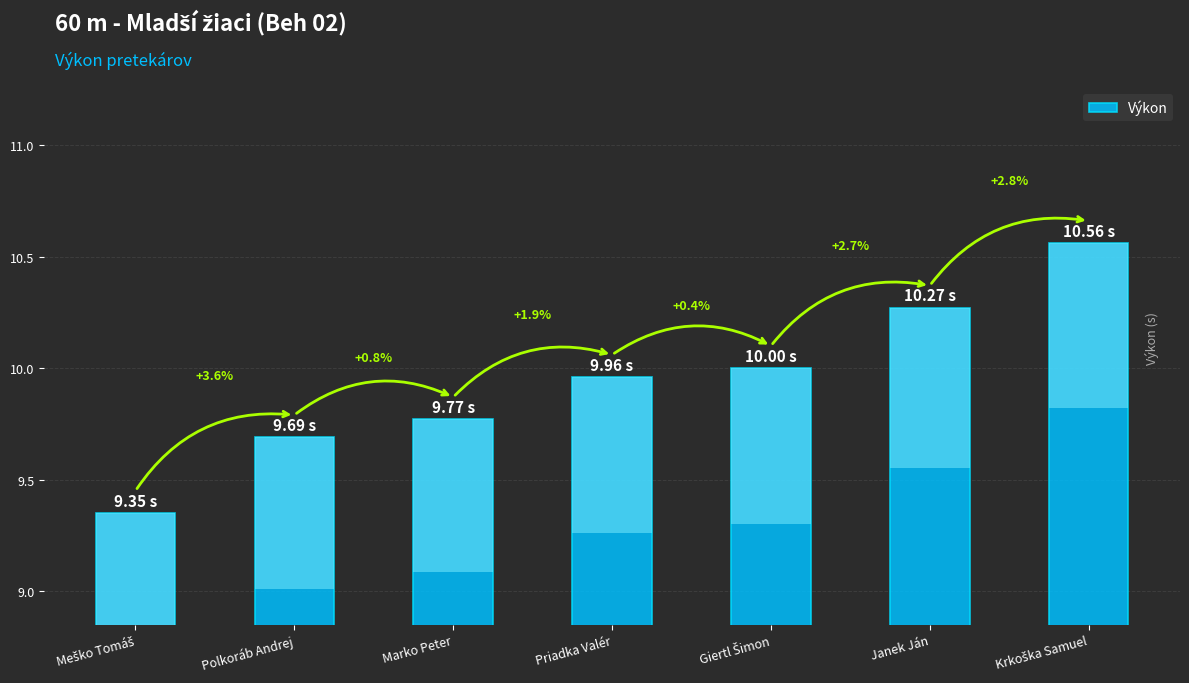

The value at Polkoráb Andrej is 9.7. True or false?

True